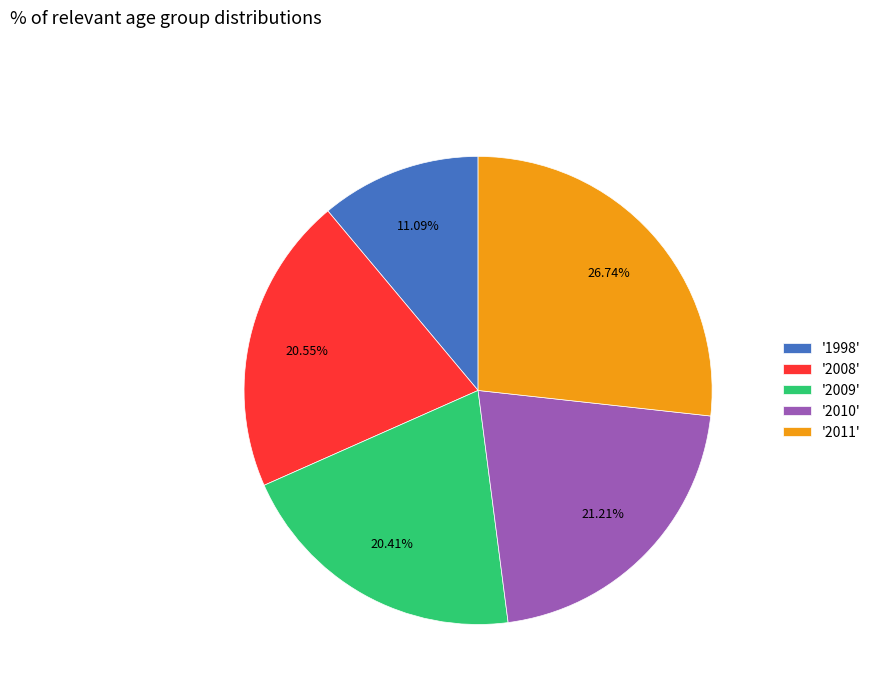

Is the sum of '2011' and '1998' greater than half?

No